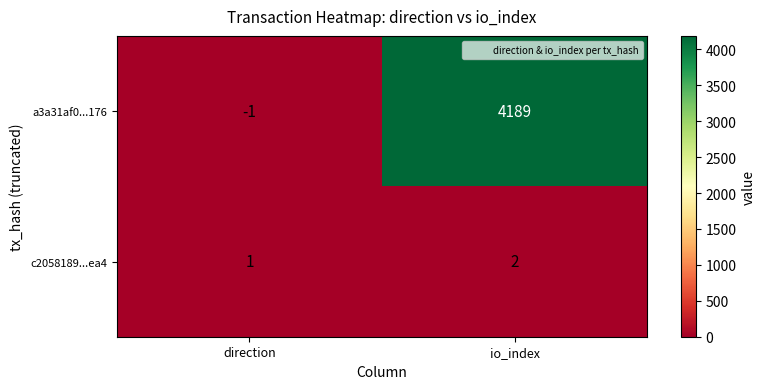

Which series has the largest total across all categories?

a3a31af0...176